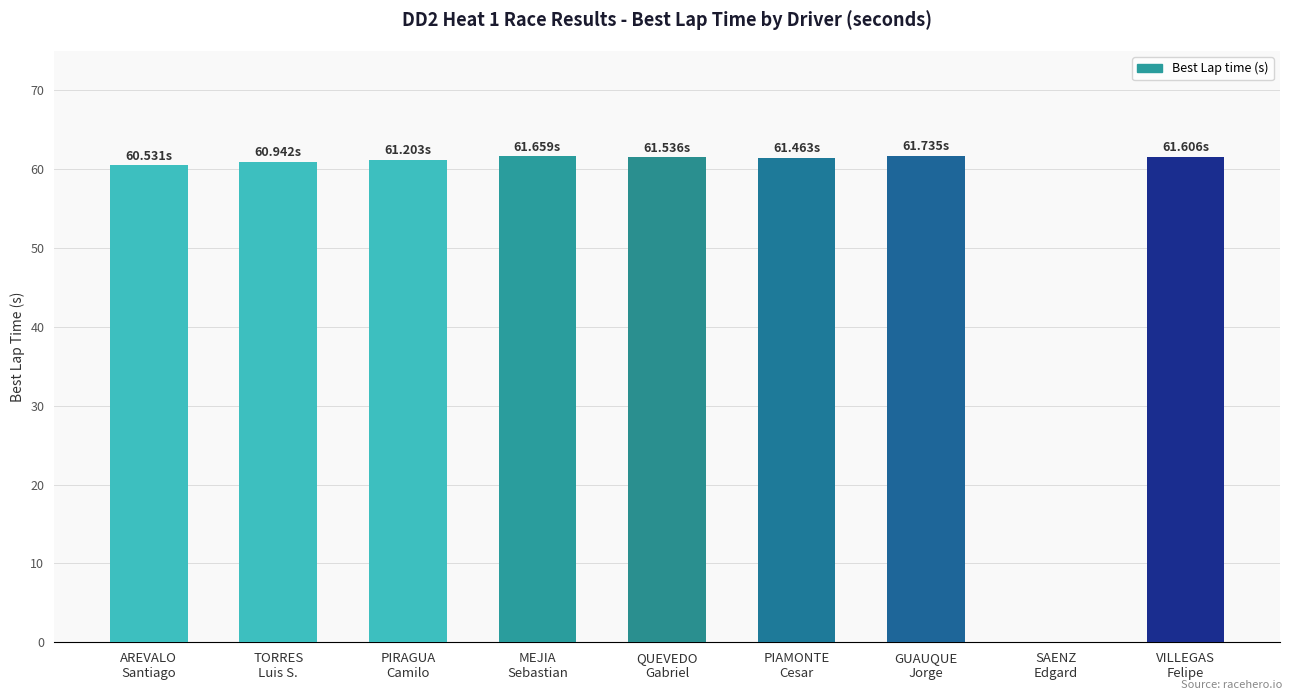

What is the sum of the values at QUEVEDO
Gabriel and PIRAGUA
Camilo?

122.7